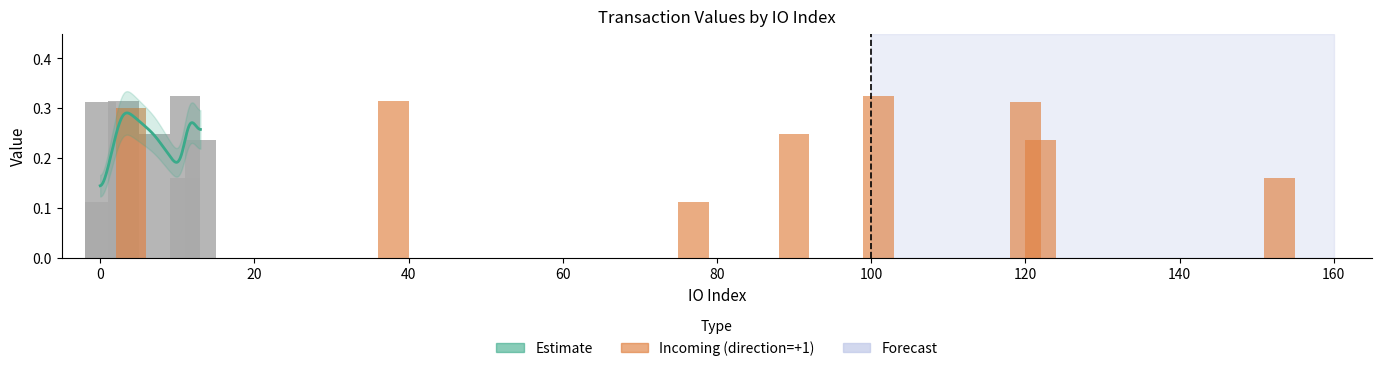

Does the chart contain stacked bars?

No